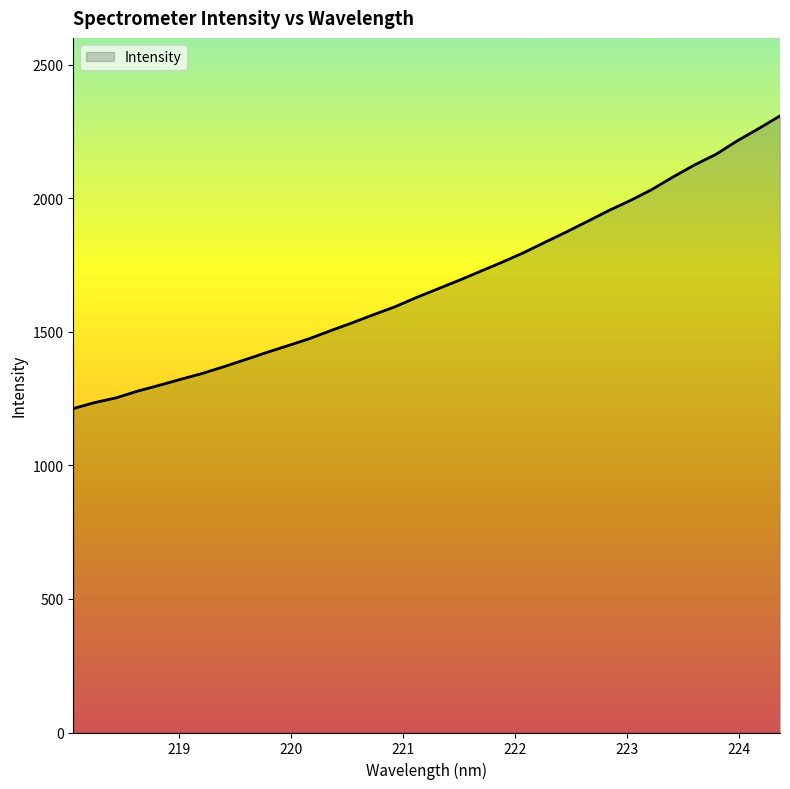

What is the average value?

1683.9